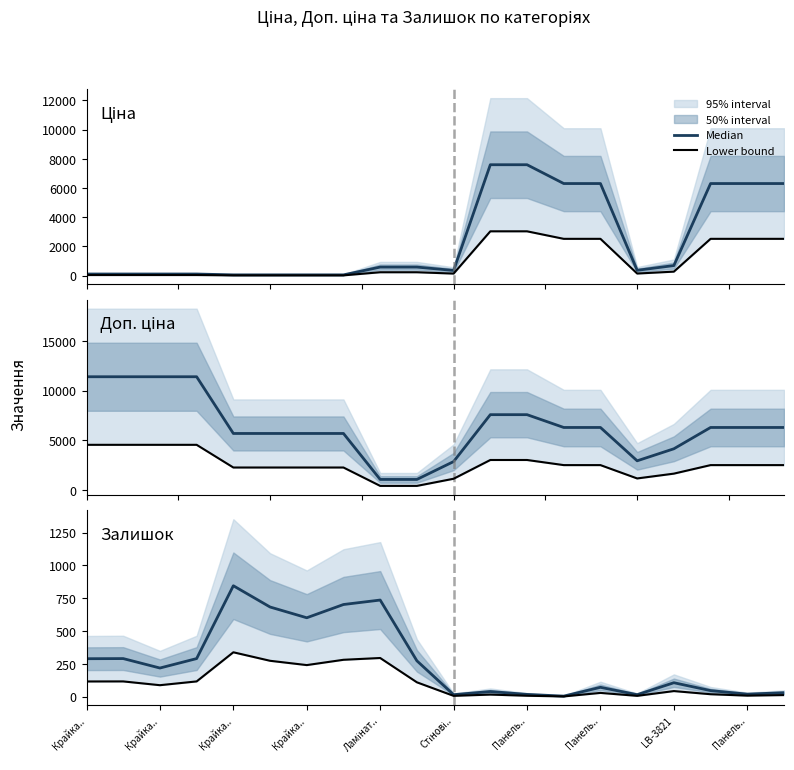

The value of Доп. ціна at Крайка.. is 8982.9. True or false?

False